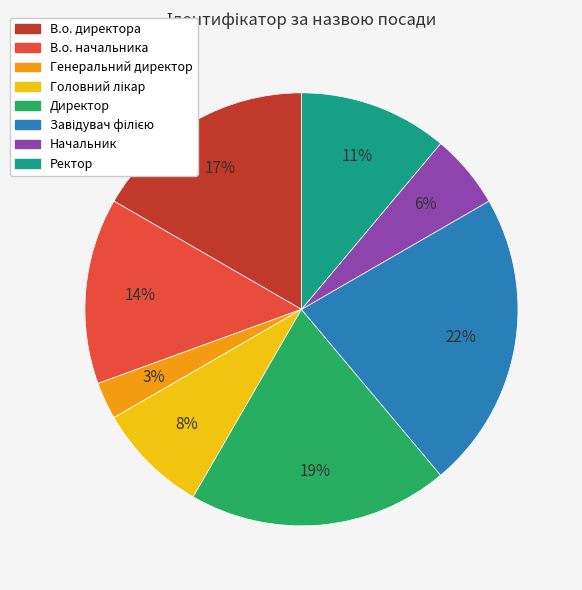

To the nearest percent, what portion does Директор represent?

19%